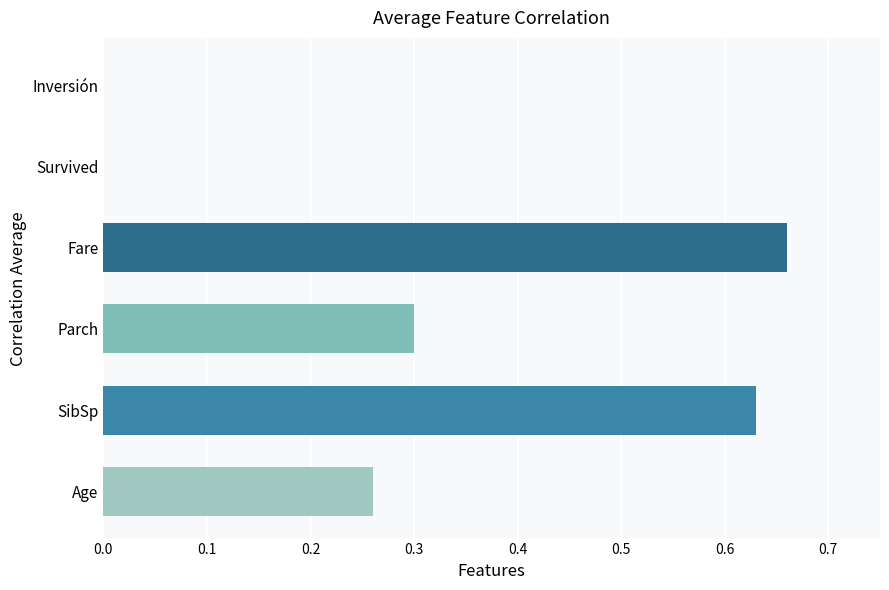

Which label corresponds to the largest value in the chart?

Fare